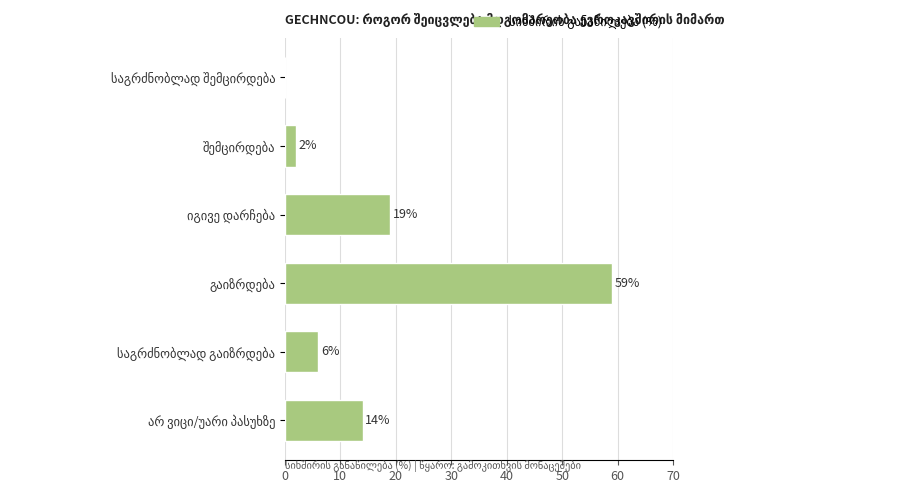

What is the maximum value shown in the chart?

59